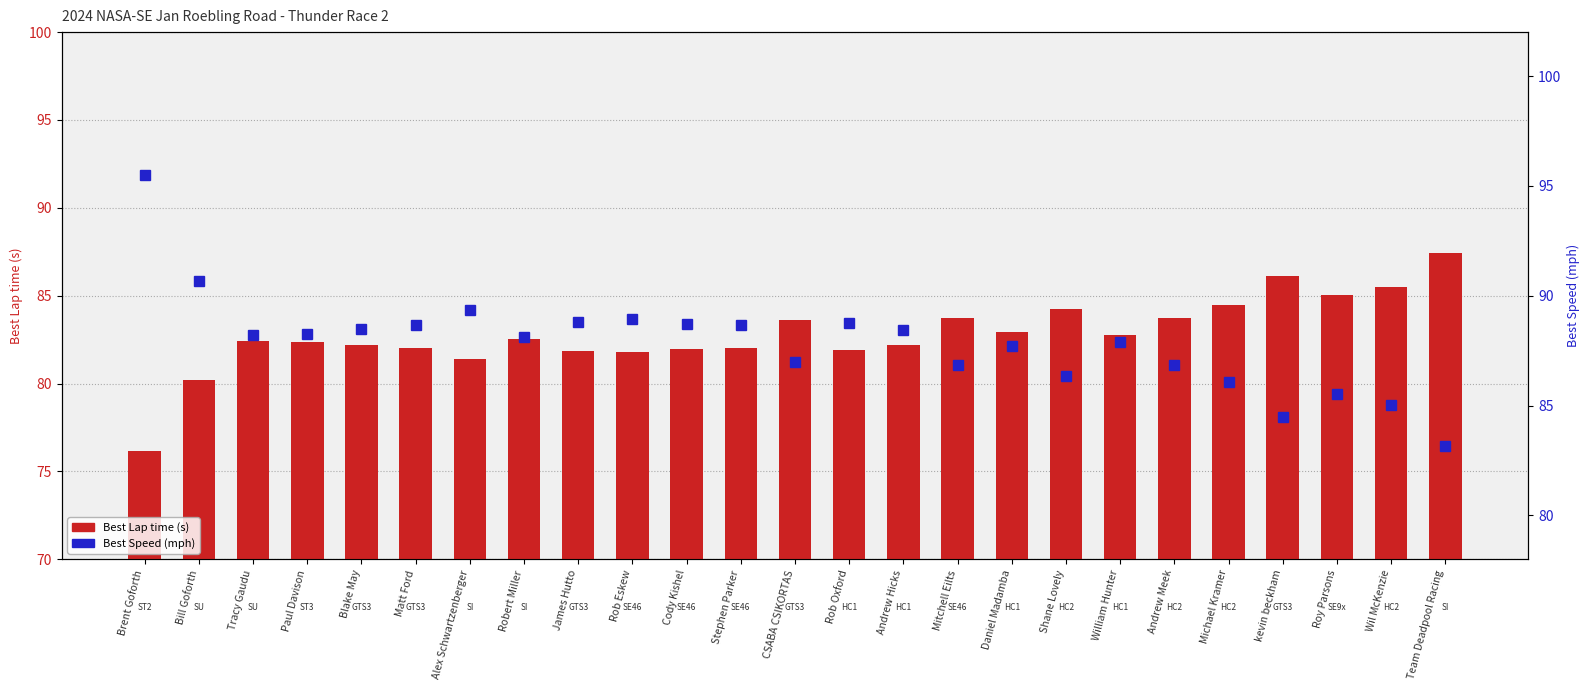

Read the Best Speed (mph) value at Rob Oxford.

88.8